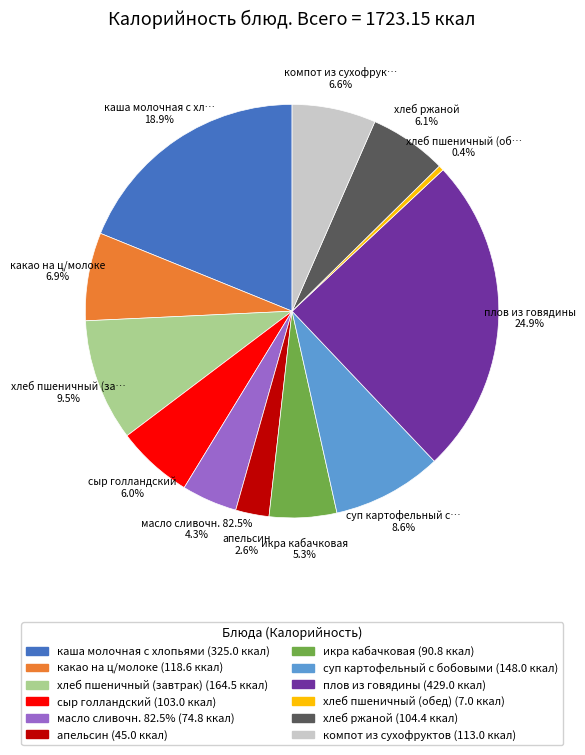

To the nearest percent, what portion does плов из говядины represent?

25%